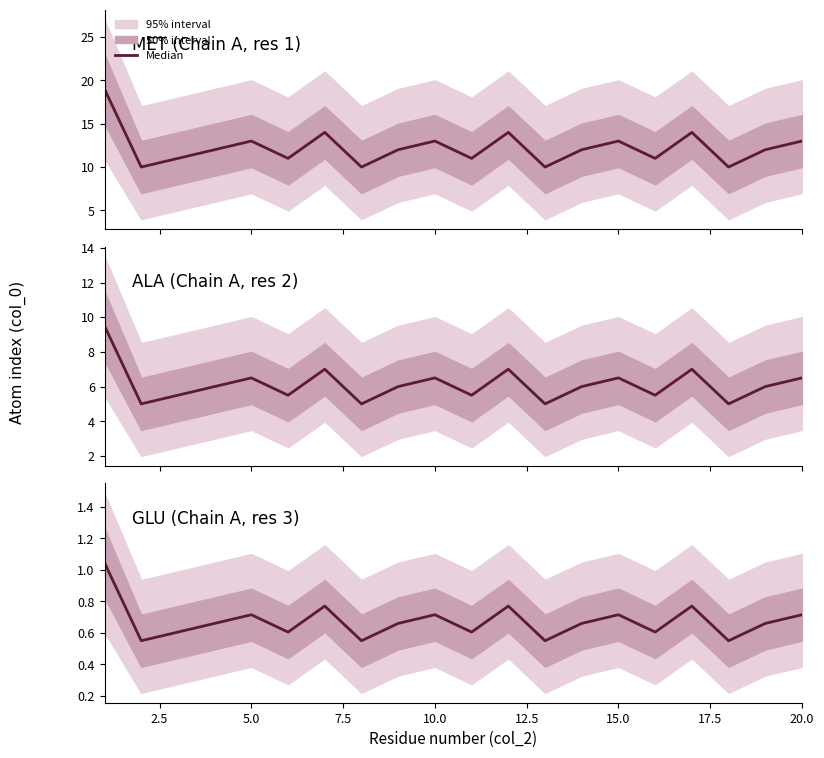

Is this an area chart (filled region under the line)?

No